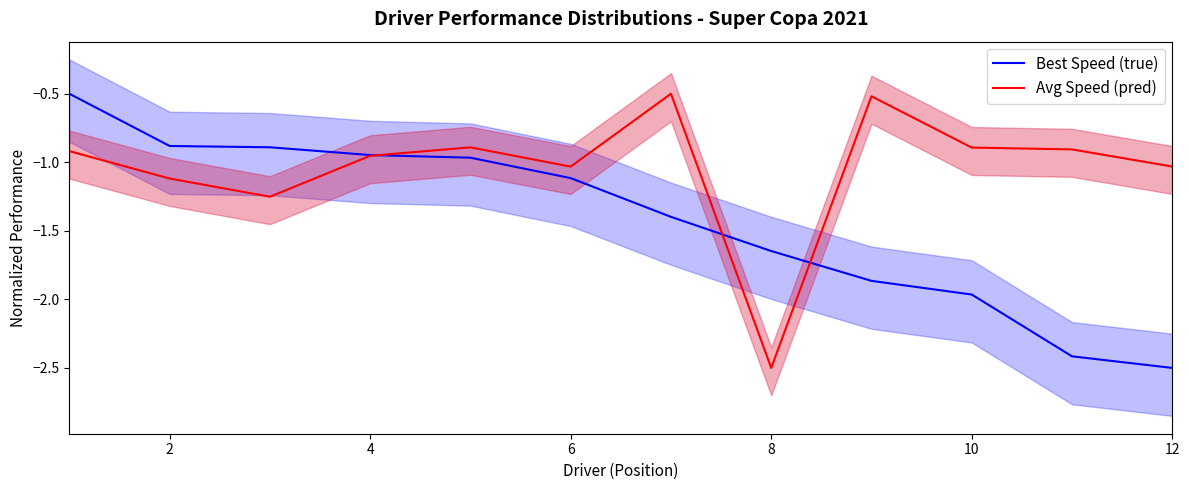

Count the number of categories in the chart.

12